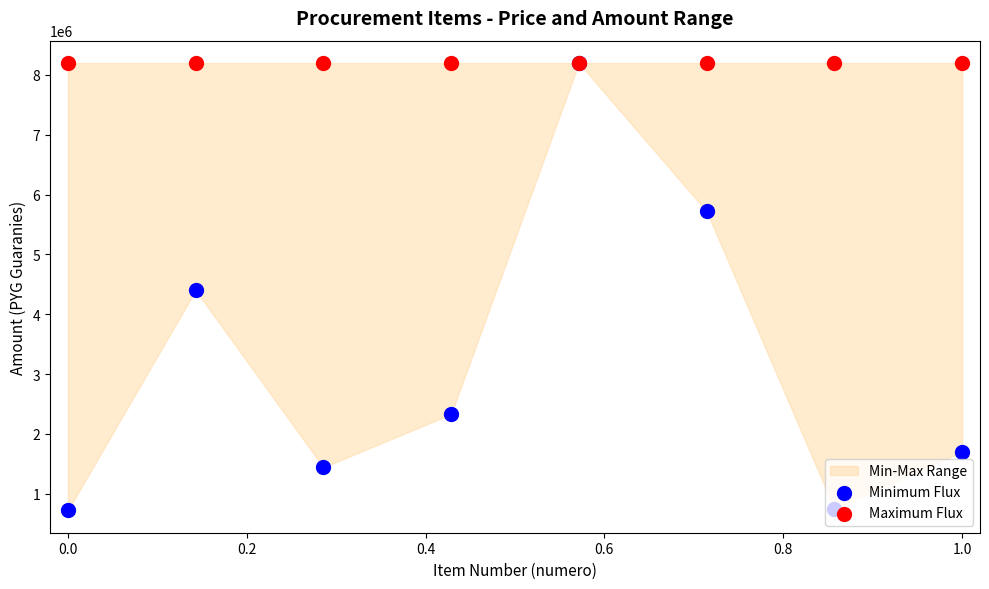

At which category is the sum across all series the highest?

0.6